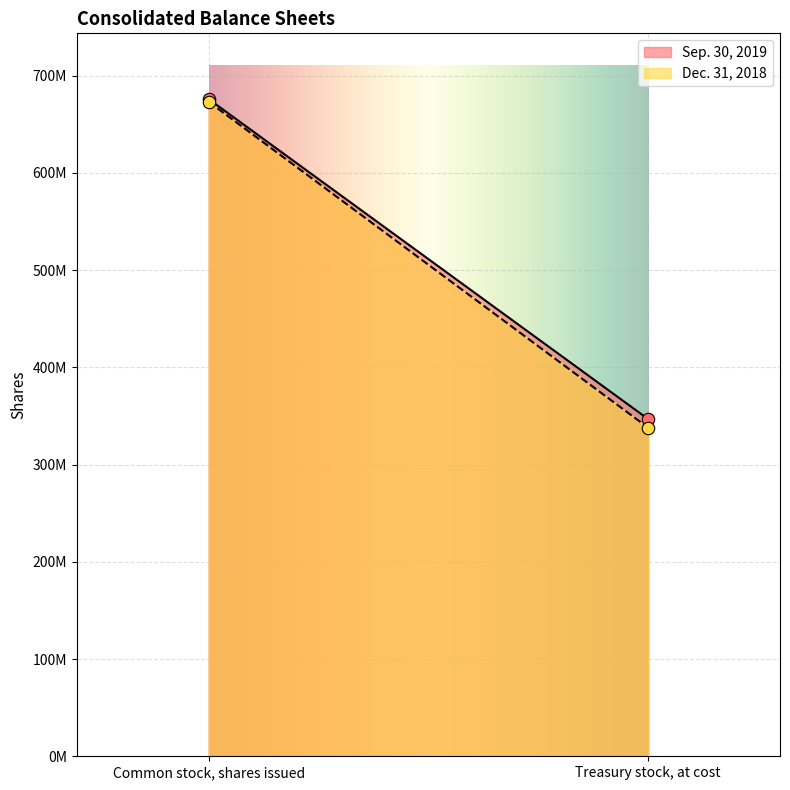

What are all the series names shown in the legend?

Sep. 30, 2019, Dec. 31, 2018